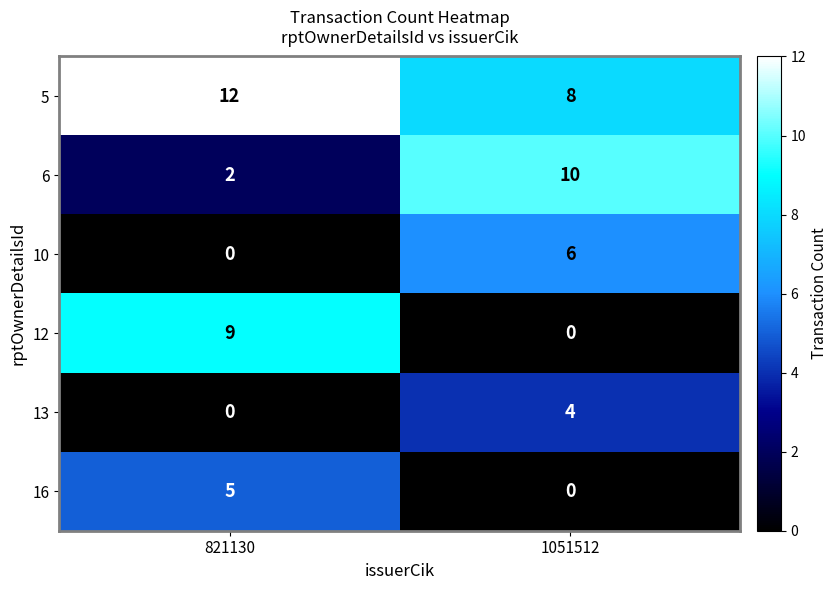

What is the difference between the maximum and minimum values in the 16 series?

5